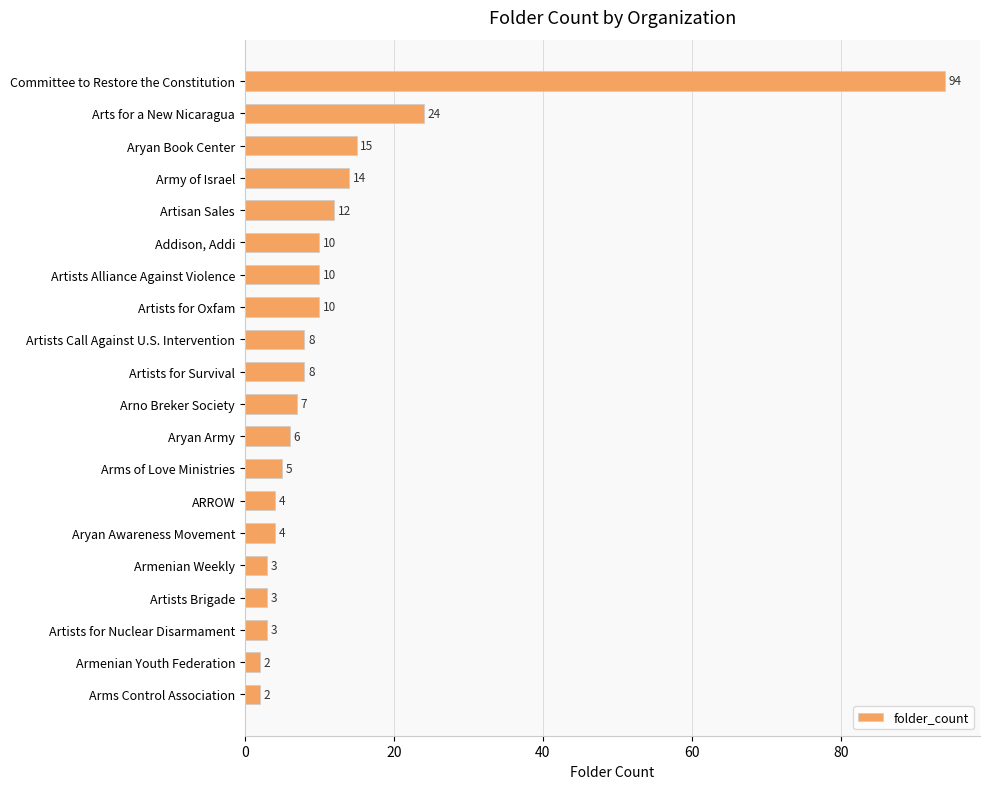

What is the average value?

12